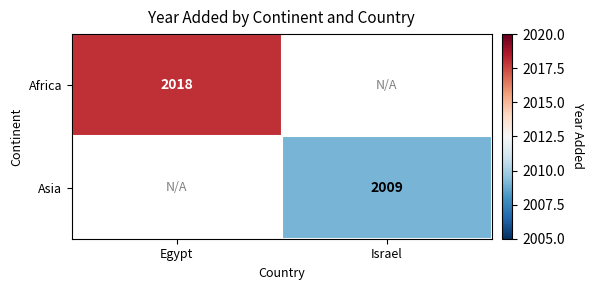

What is the minimum value shown in the chart?

2009.0